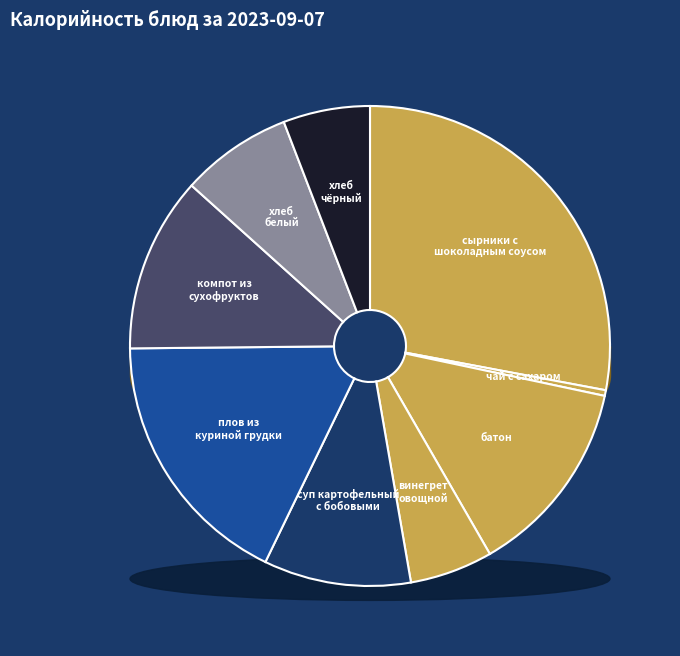

How many slices are in this pie chart?

9